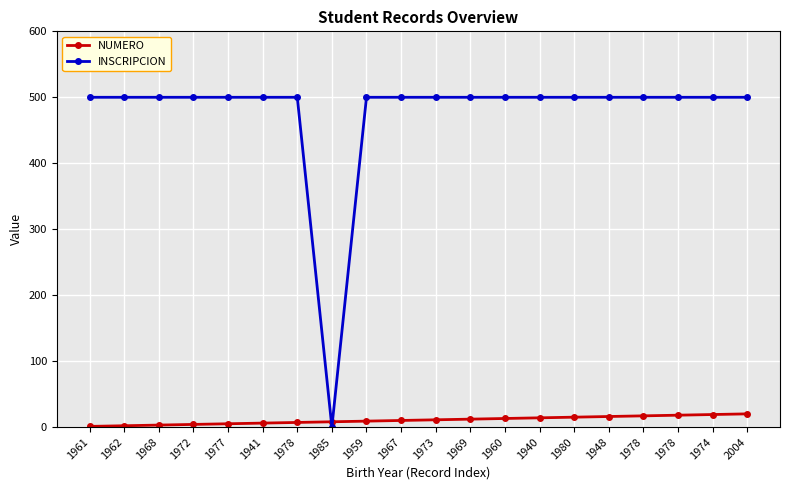

How many data points does each series have?

20